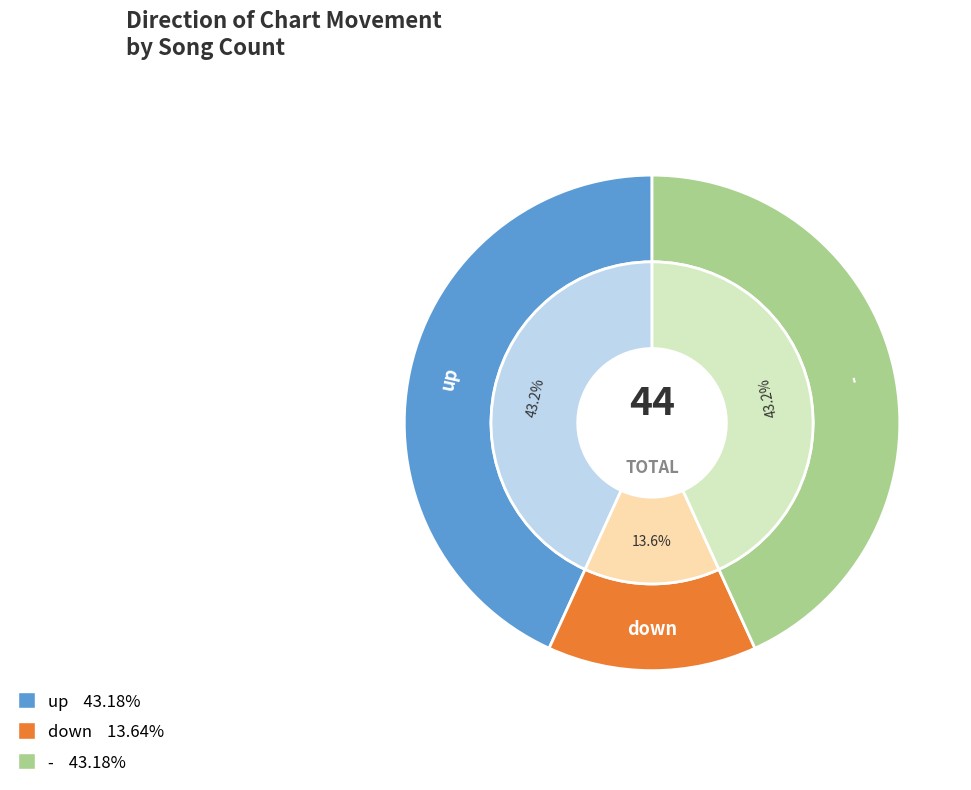

Which slice is the largest?

up